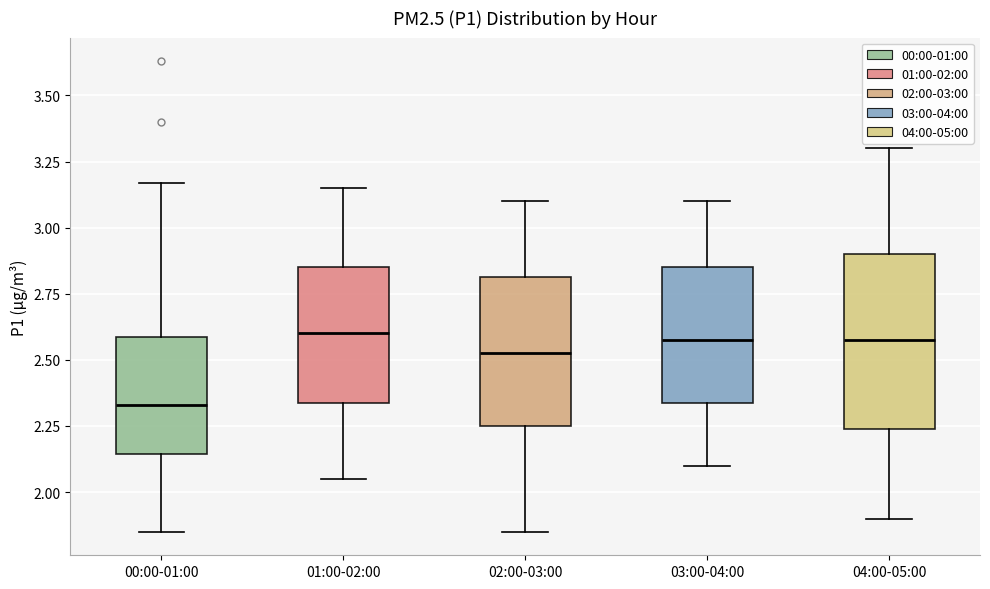

Reading left to right, transcribe this box plot: for each box, give where its median line is, the range the box spans, and where its two whiskers end, as read against the y-axis. The values are not printed on the chart, so give them approximately, as read against the axis.

00:00-01:00: median 2.35, box 2.15 to 2.60, whiskers 1.85 to 3.15
01:00-02:00: median 2.60, box 2.35 to 2.85, whiskers 2.05 to 3.15
02:00-03:00: median 2.55, box 2.25 to 2.80, whiskers 1.85 to 3.10
03:00-04:00: median 2.60, box 2.35 to 2.85, whiskers 2.10 to 3.10
04:00-05:00: median 2.60, box 2.25 to 2.90, whiskers 1.90 to 3.30